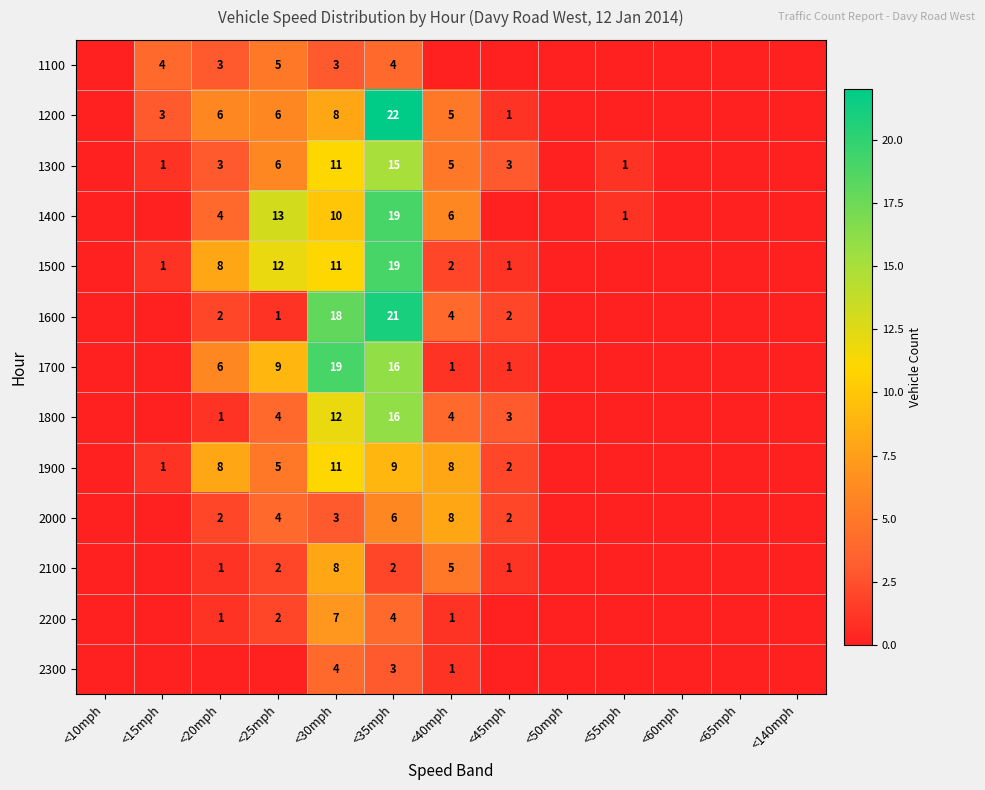

The 2300 series shows 1 at <40mph. True or false?

True